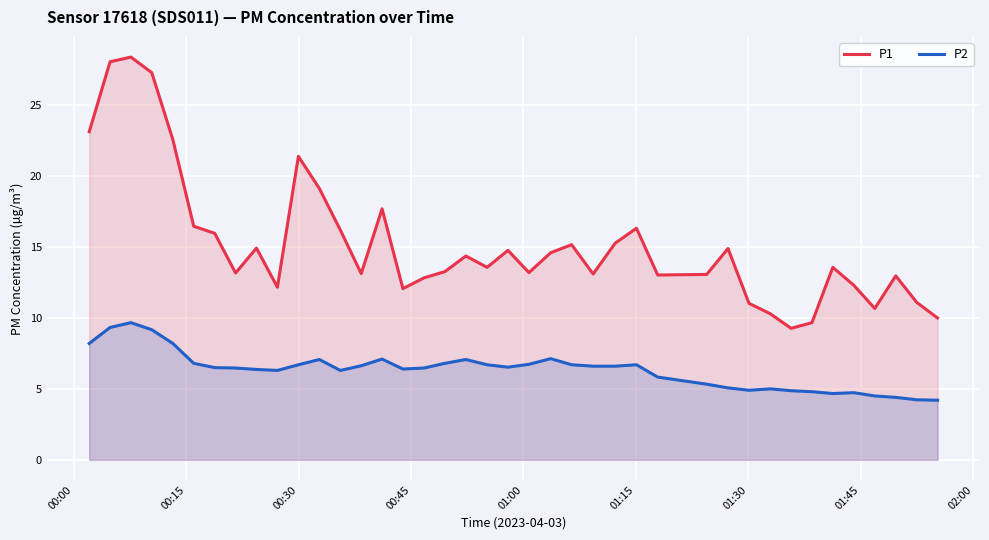

At how many categories does at least one series exceed 14?

19